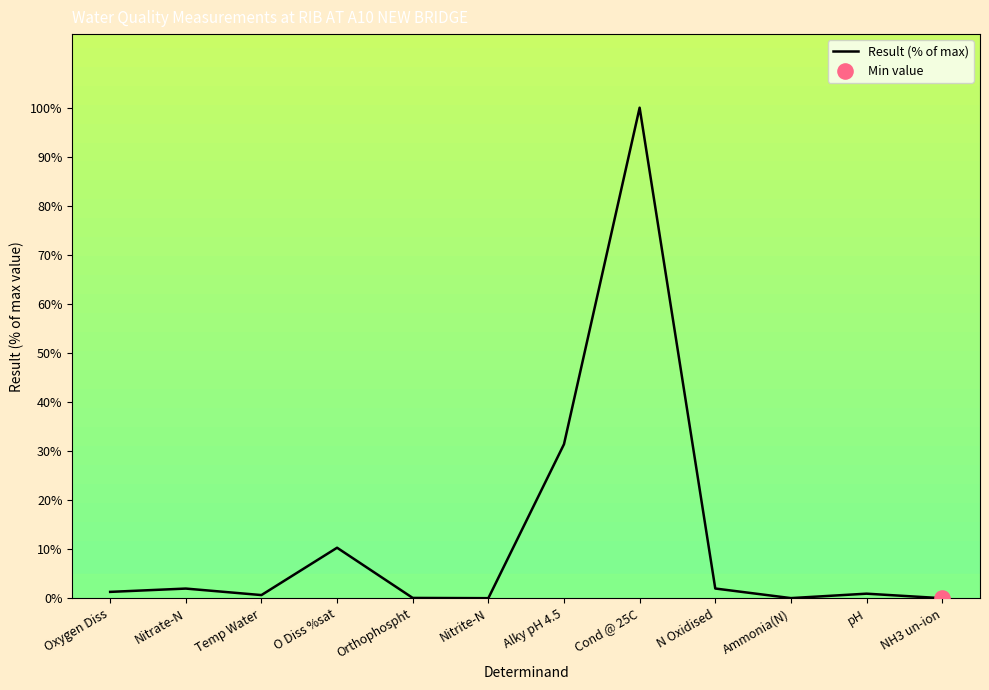

What is the greatest value displayed?

100.0